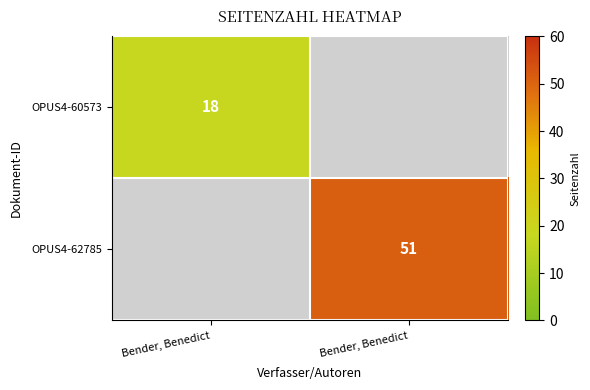

Where is OPUS4-60573 nearest to the value 9?

Bender, Benedict